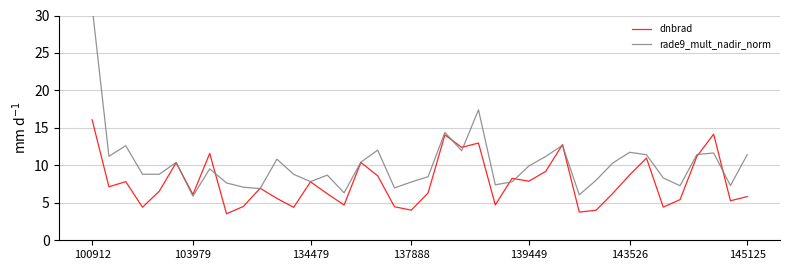

What is the maximum value for dnbrad?

16.1